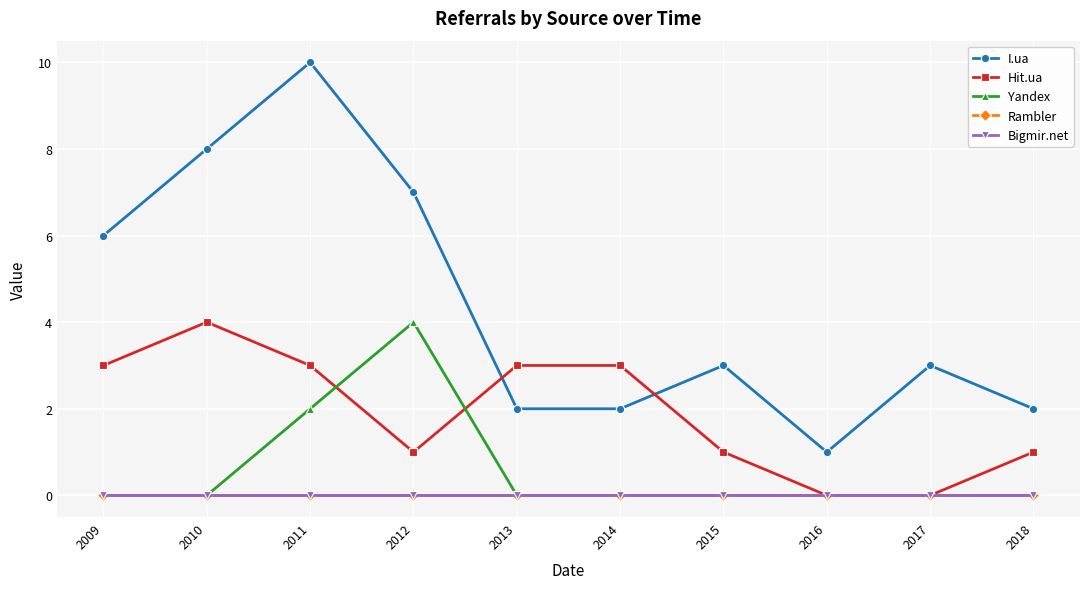

Reading left to right, extract all data points from this chart.

I.ua: 2009=6	2010=8	2011=10	2012=7	2013=2	2014=2	2015=3	2016=1	2017=3	2018=2
Hit.ua: 2009=3	2010=4	2011=3	2012=1	2013=3	2014=3	2015=1	2016=0	2017=0	2018=1
Yandex: 2009=0	2010=0	2011=2	2012=4	2013=0	2014=0	2015=0	2016=0	2017=0	2018=0
Rambler: 2009=0	2010=0	2011=0	2012=0	2013=0	2014=0	2015=0	2016=0	2017=0	2018=0
Bigmir.net: 2009=0	2010=0	2011=0	2012=0	2013=0	2014=0	2015=0	2016=0	2017=0	2018=0